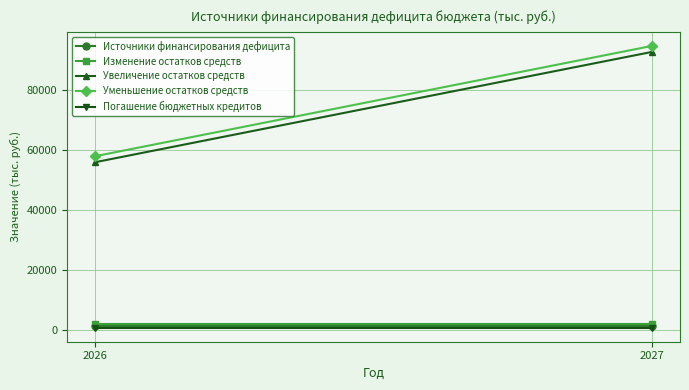

What is the maximum value for Увеличение остатков средств?

92708.0